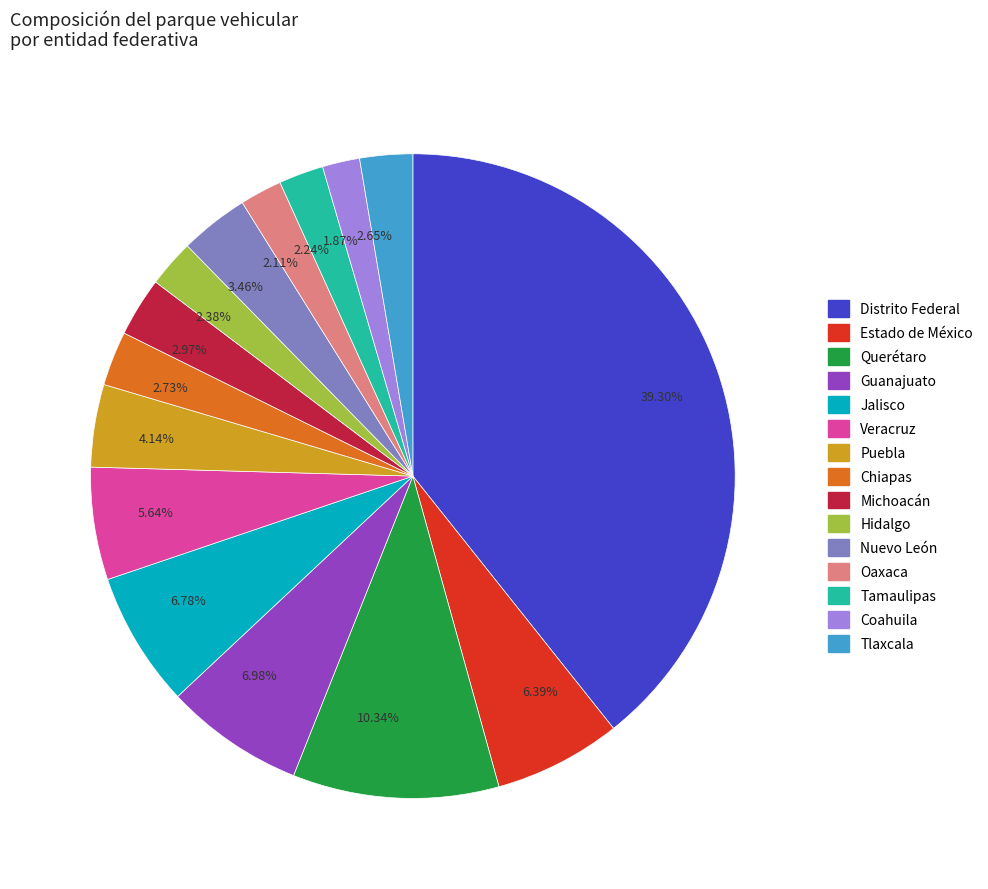

What is the largest slice in the pie chart?

39.30%